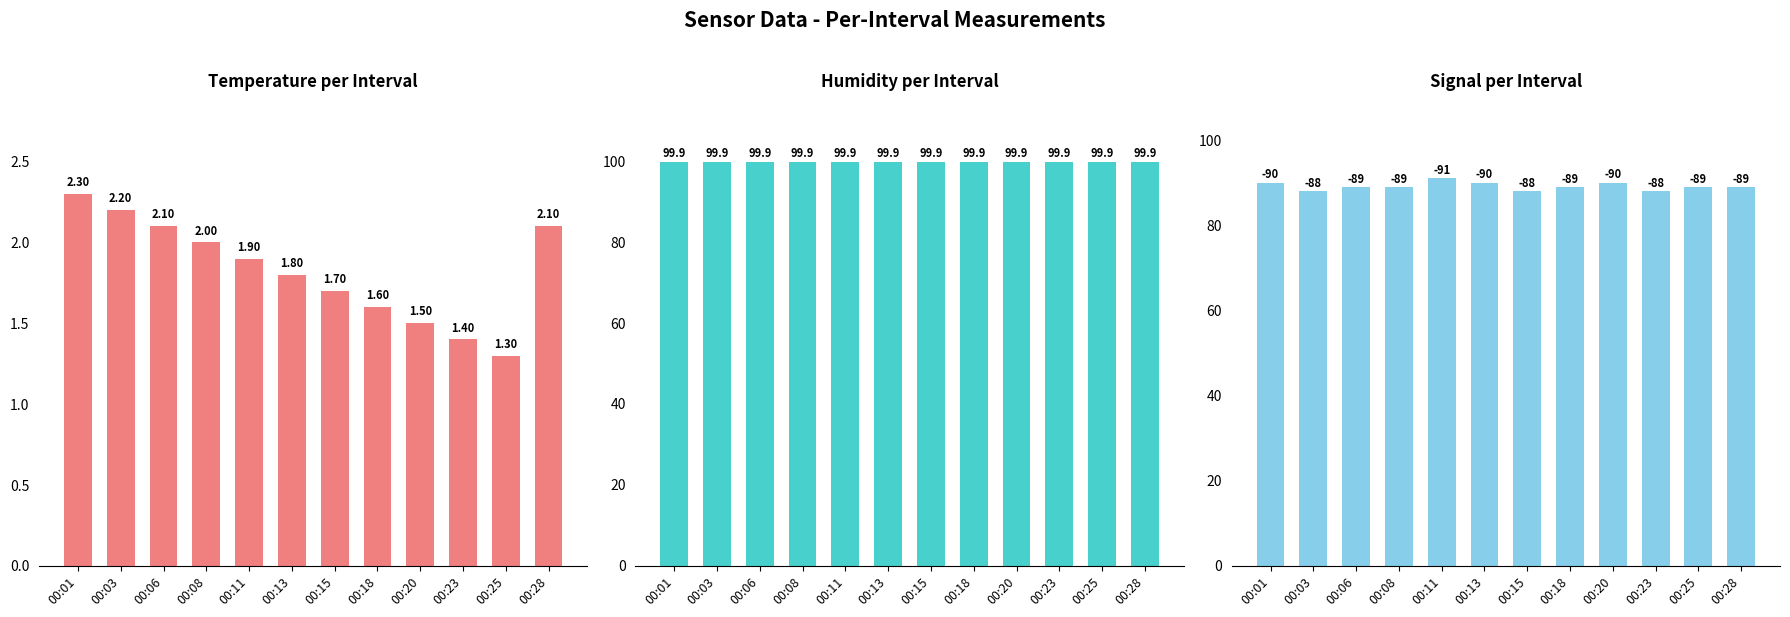

Reading left to right, extract all data points from this chart.

Temperature: 2.3	2.2	2.1	2.0	1.9	1.8	1.7	1.6	1.5	1.4	1.3	2.1
Humidity: 99.9	99.9	99.9	99.9	99.9	99.9	99.9	99.9	99.9	99.9	99.9	99.9
Signal (abs): 90.0	88.0	89.0	89.0	91.0	90.0	88.0	89.0	90.0	88.0	89.0	89.0